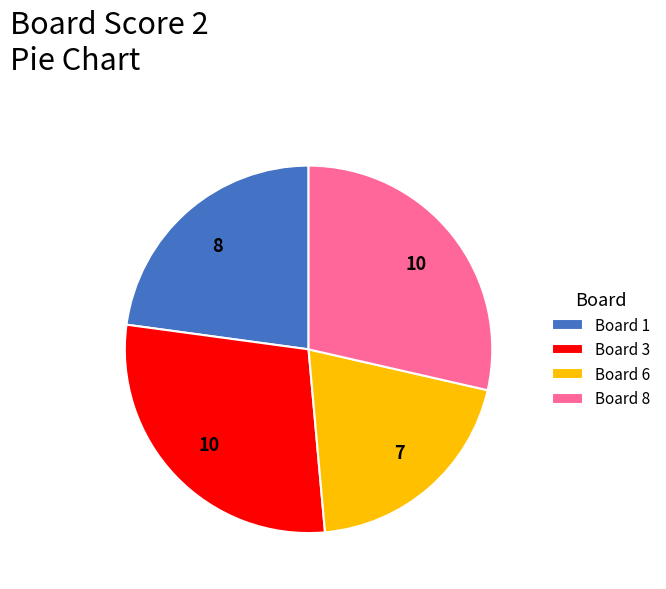

What is the ratio of the value at Board 3 to the value at Board 1?

1.3